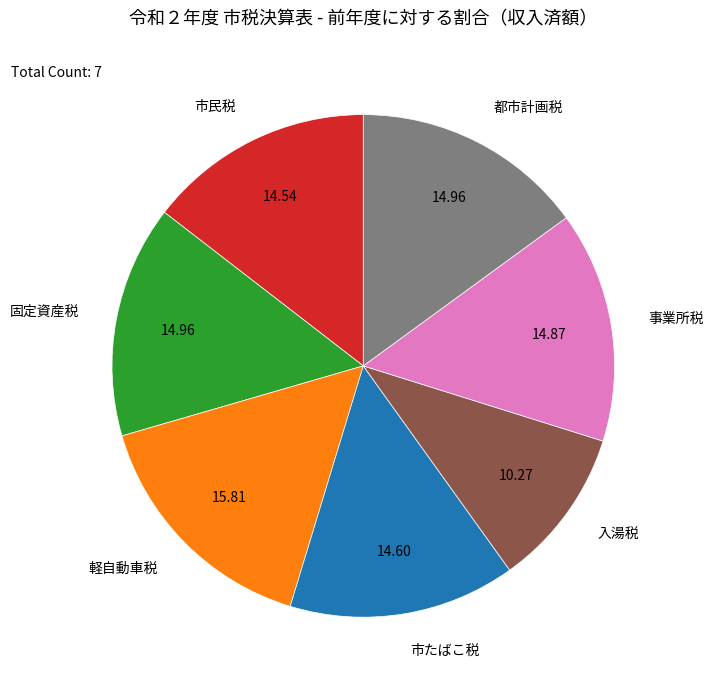

Does 事業所税 represent more than half of the total?

No